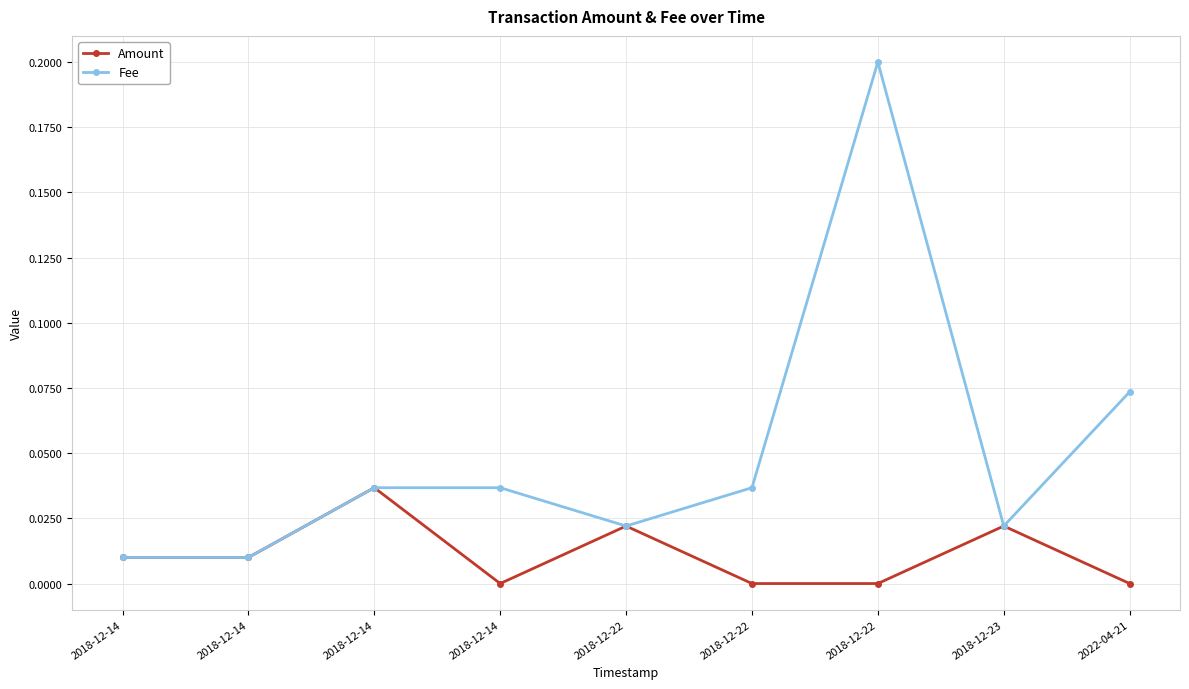

In Amount, how many points are lower than both neighbors (excluding endpoints)?

1